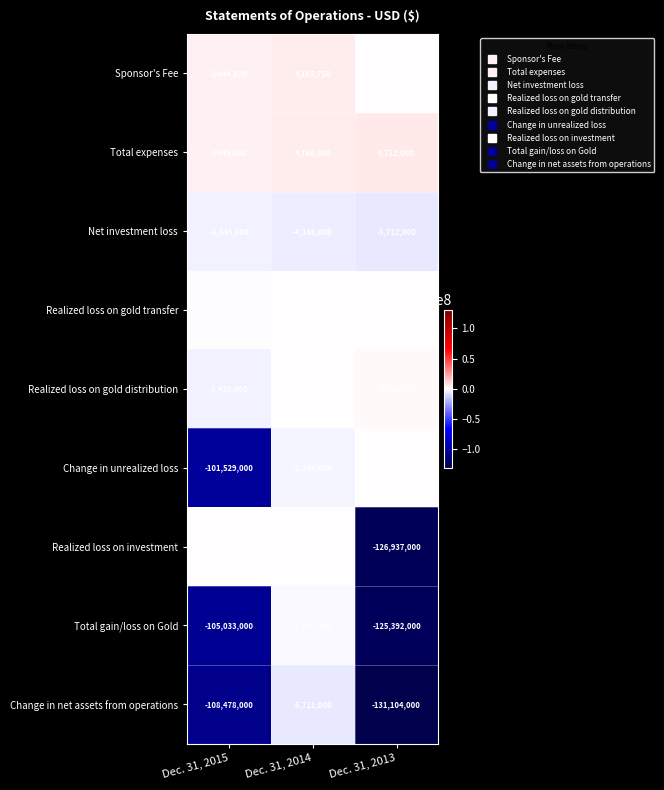

At which category is the sum across all series the highest?

Dec. 31, 2014